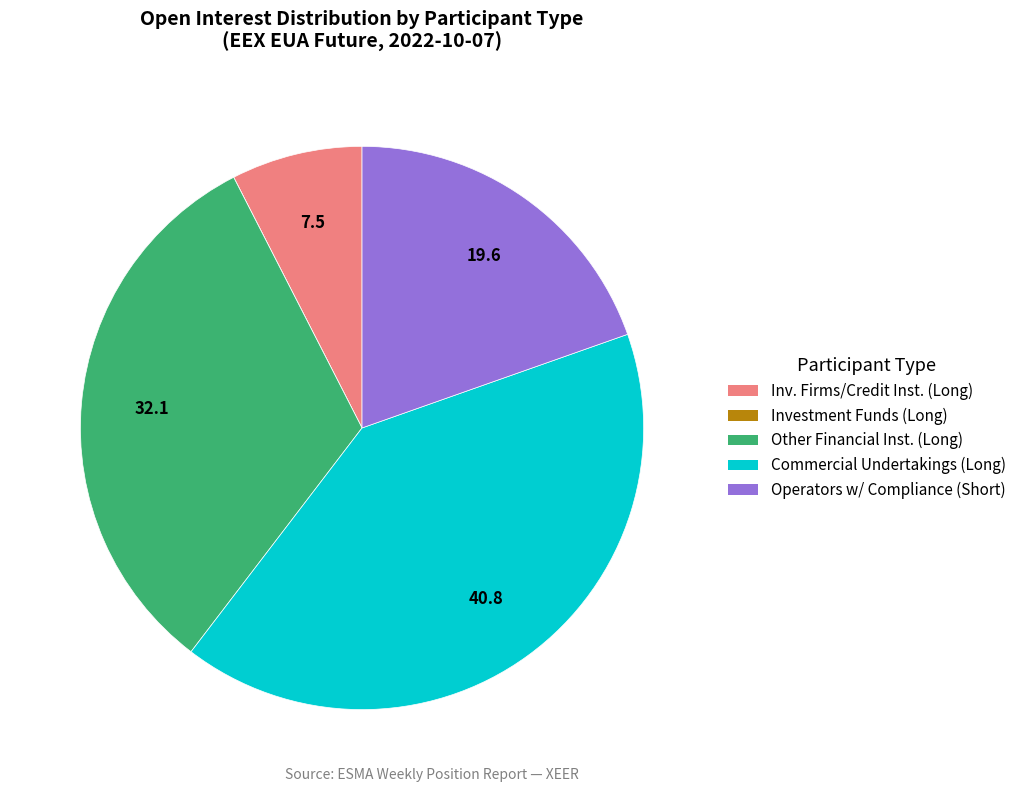

Is there a majority slice in this chart?

No